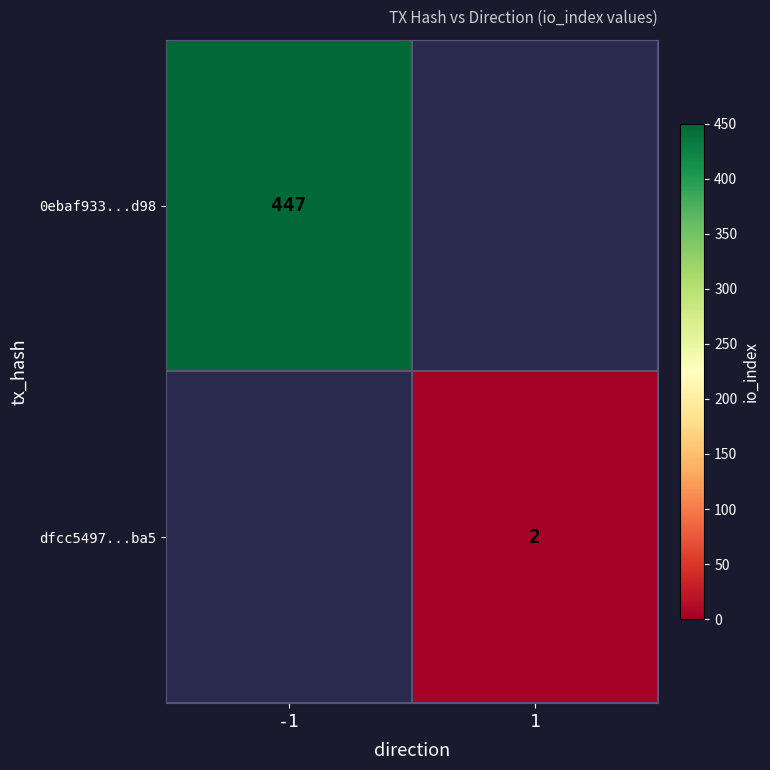

The value of 0ebaf933...d98 at -1 is 629. True or false?

False